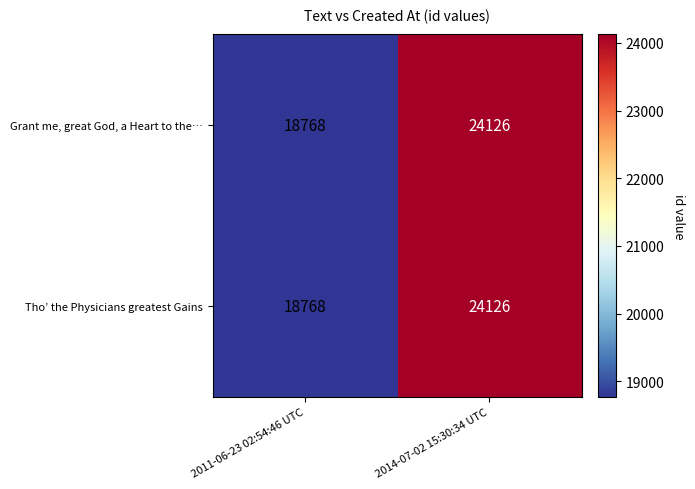

Where is Tho’ the Physicians greatest Gains nearest to the value 21447?

2011-06-23 02:54:46 UTC